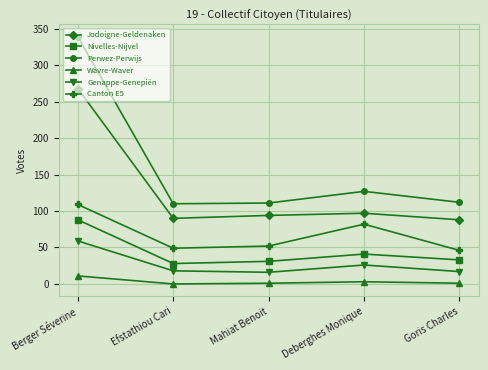

True or false: Nivelles-Nijvel has a value of 33 at Goris Charles.

True